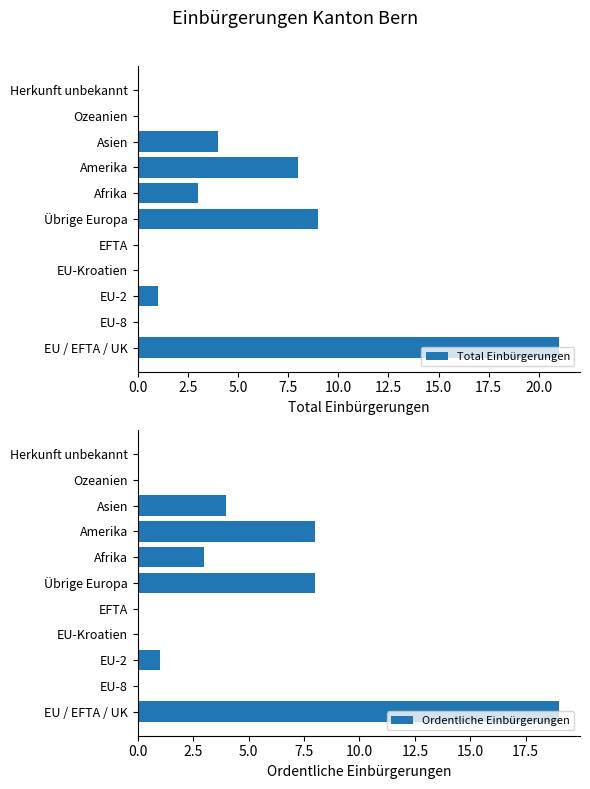

How many bars are there in each group?

2